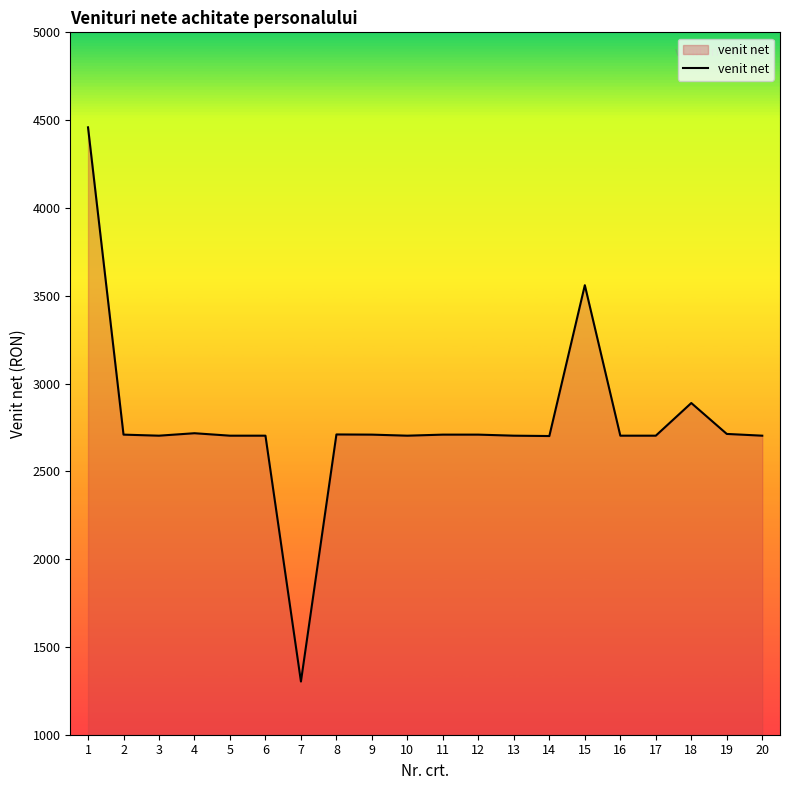

The chart shows a value of 1566 at 6. True or false?

False